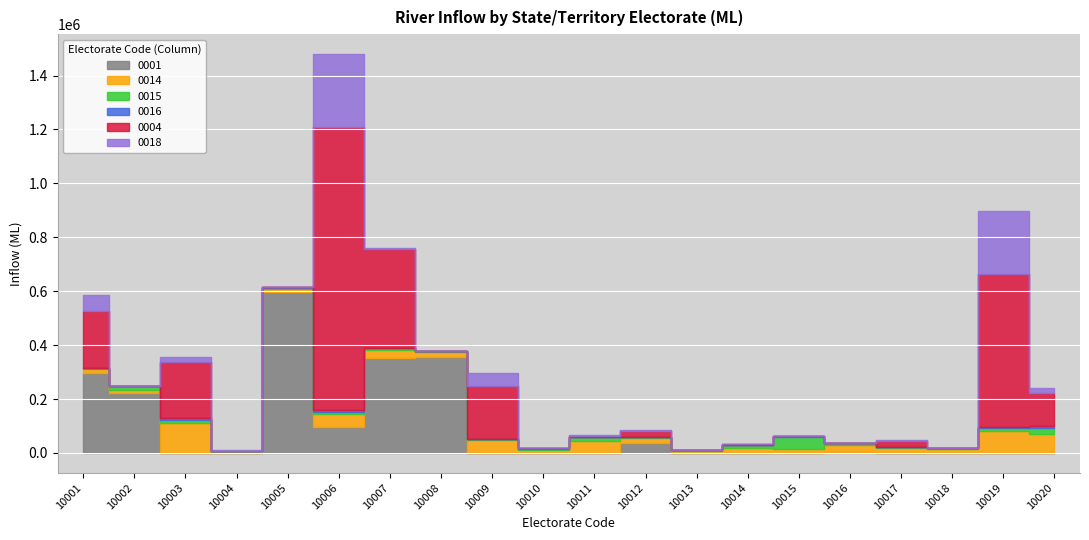

Reading left to right, transcribe all the data shown in this chart.

0001: 10001=298270.0	10002=222870.0	10003=0.0	10004=0.0	10005=596280.0	10006=96067.0	10007=352870.0	10008=357380.0	10009=0.0	10010=0.0	10011=0.0	10012=37259.0	10013=0.0	10014=0.0	10015=0.0	10016=5063.0	10017=0.0	10018=0.0	10019=0.0	10020=0.0
0014: 10001=12270.0	10002=9729.6	10003=111990.0	10004=5154.5	10005=10117.0	10006=49687.0	10007=29456.0	10008=17312.0	10009=46872.0	10010=11263.0	10011=42662.0	10012=17799.0	10013=8767.0	10014=20176.0	10015=14397.0	10016=26196.0	10017=17799.0	10018=16182.0	10019=83196.0	10020=70665.0
0015: 10001=4533.4	10002=15210.0	10003=9665.9	10004=2343.1	10005=7161.5	10006=5563.8	10007=7409.5	10008=4336.9	10009=4978.3	10010=5168.3	10011=16568.0	10012=3918.1	10013=1709.0	10014=8969.3	10015=45968.0	10016=4129.7	10017=3918.1	10018=2487.1	10019=10467.0	10020=21808.0
0016: 10001=1048.3	10002=884.5	10003=8120.9	10004=589.6	10005=305.4	10006=7953.4	10007=294.5	10008=214.3	10009=997.0	10010=232.6	10011=631.7	10012=953.1	10013=30.6	10014=607.9	10015=770.0	10016=98.2	10017=953.1	10018=133.9	10019=4356.7	10020=6644.0
0004: 10001=208810.0	10002=0.0	10003=206080.0	10004=0.0	10005=0.0	10006=1048800.0	10007=367000.0	10008=0.0	10009=197180.0	10010=0.0	10011=4746.4	10012=23247.0	10013=0.0	10014=2757.5	10015=736.8	10016=0.0	10017=23247.0	10018=0.0	10019=565080.0	10020=122570.0
0018: 10001=59167.0	10002=1018.5	10003=20768.0	10004=2505.1	10005=0.0	10006=271290.0	10007=2927.6	10008=0.0	10009=45874.0	10010=0.0	10011=548.4	10012=547.4	10013=70.9	10014=17.1	10015=8.3	10016=54.7	10017=547.4	10018=272.6	10019=235530.0	10020=18294.0